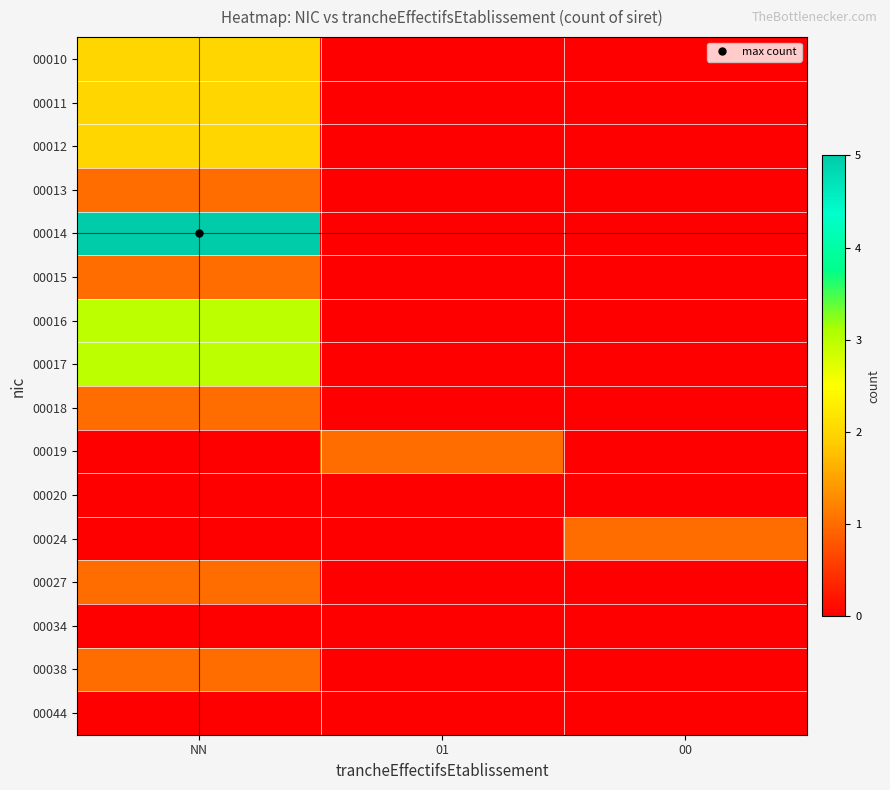

How many distinct data groups are displayed?

16